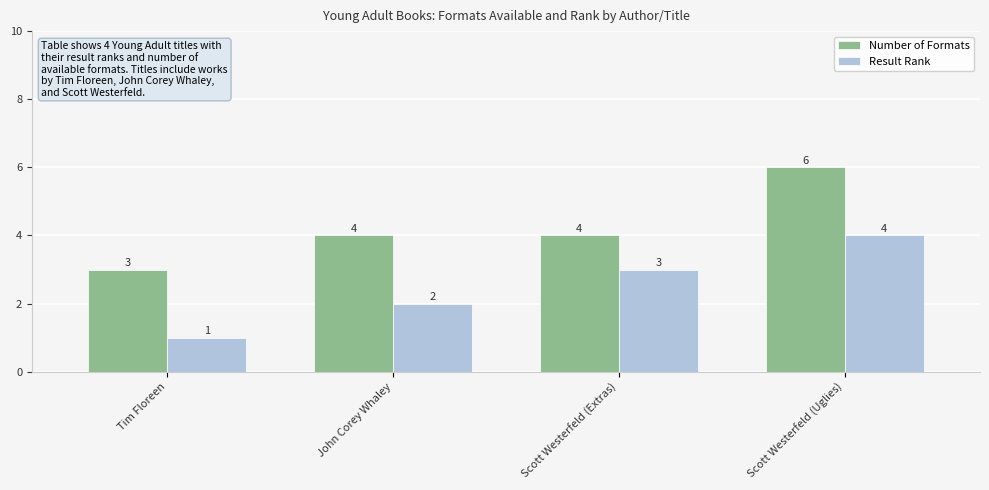

Rank the series by their average value, from highest to lowest.

Number of Formats, Result Rank